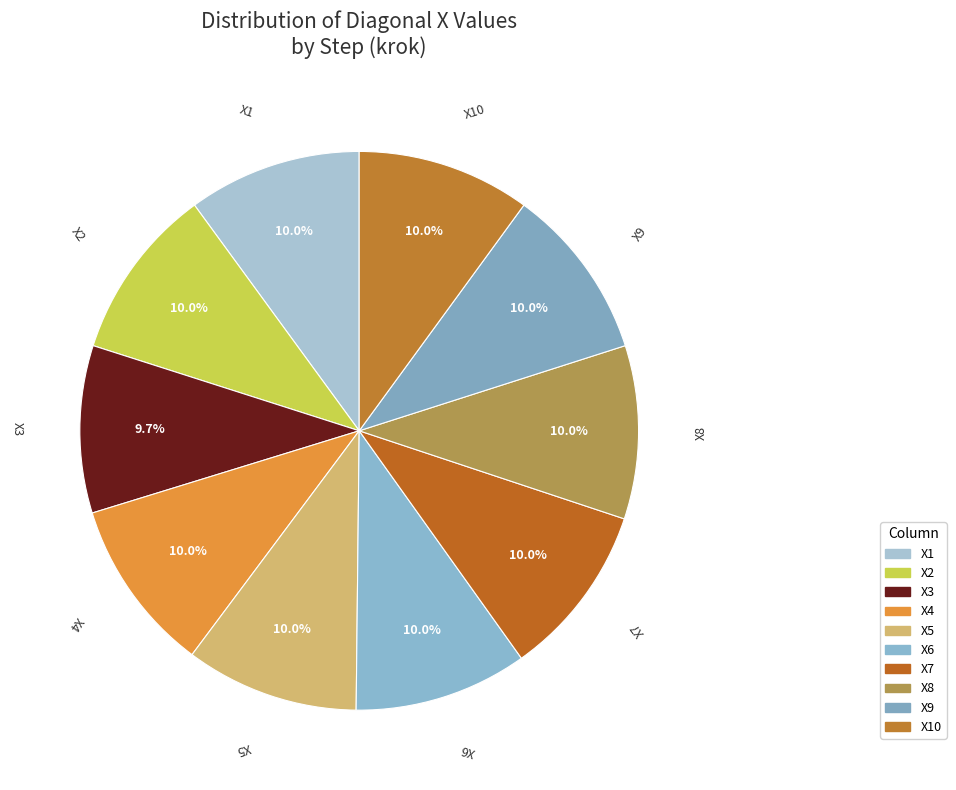

How many slices are in this pie chart?

10